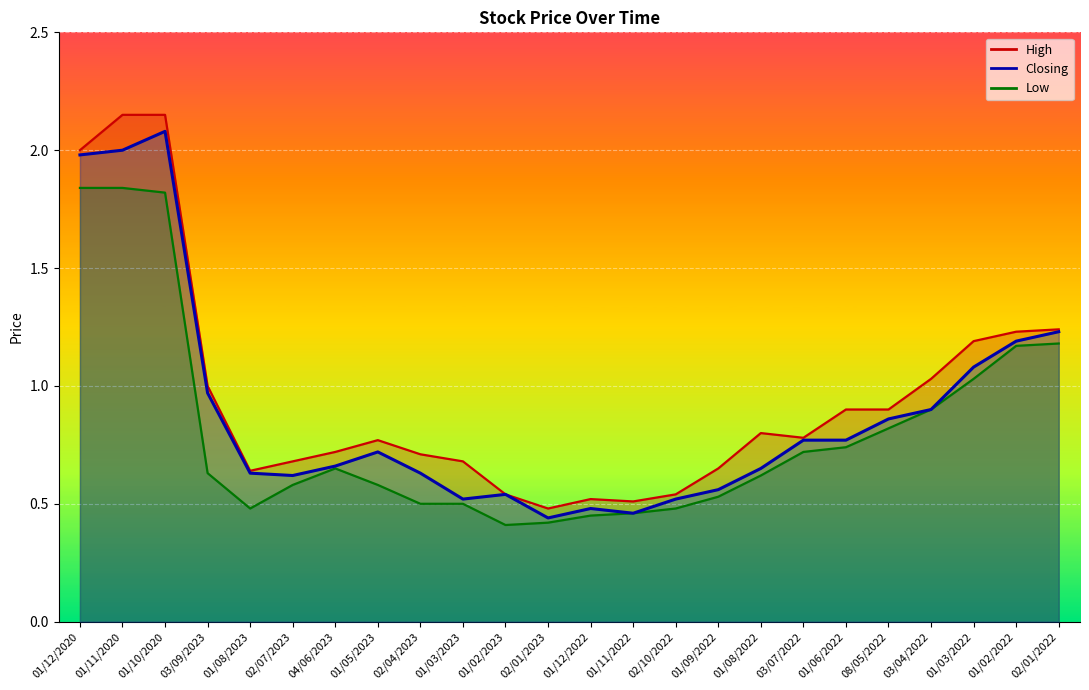

What is the label of the 2nd point from the left?

01/11/2020